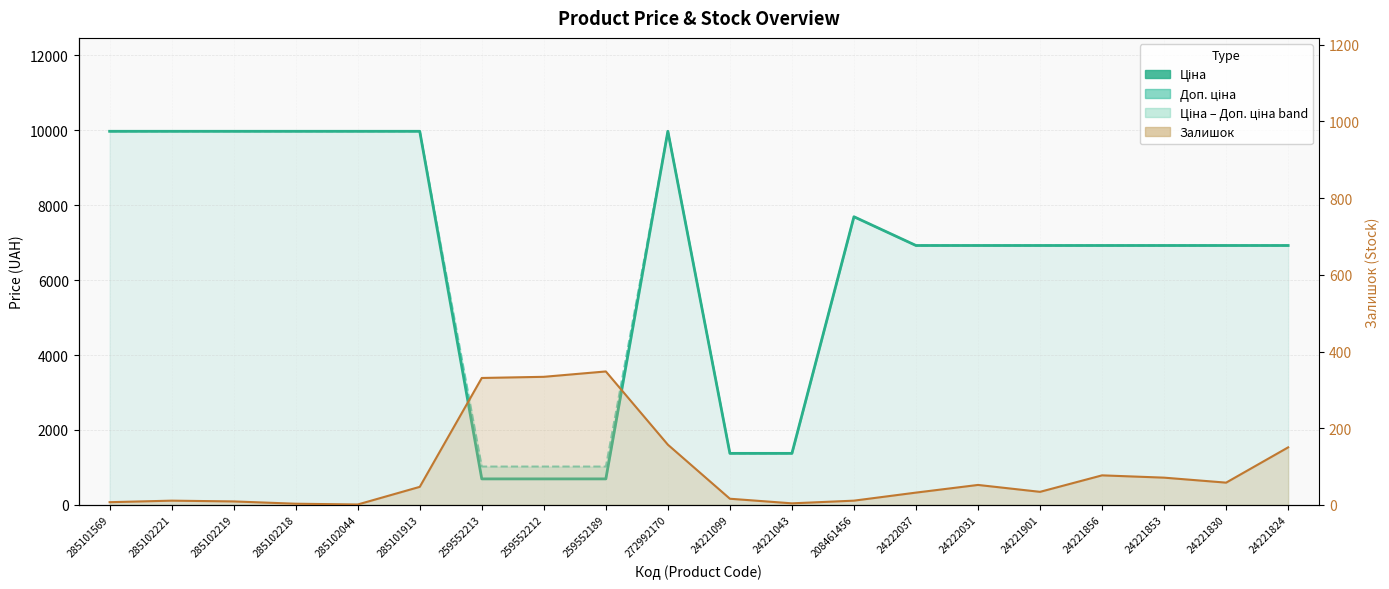

How many data points in Доп. ціна are less than 6925?

5